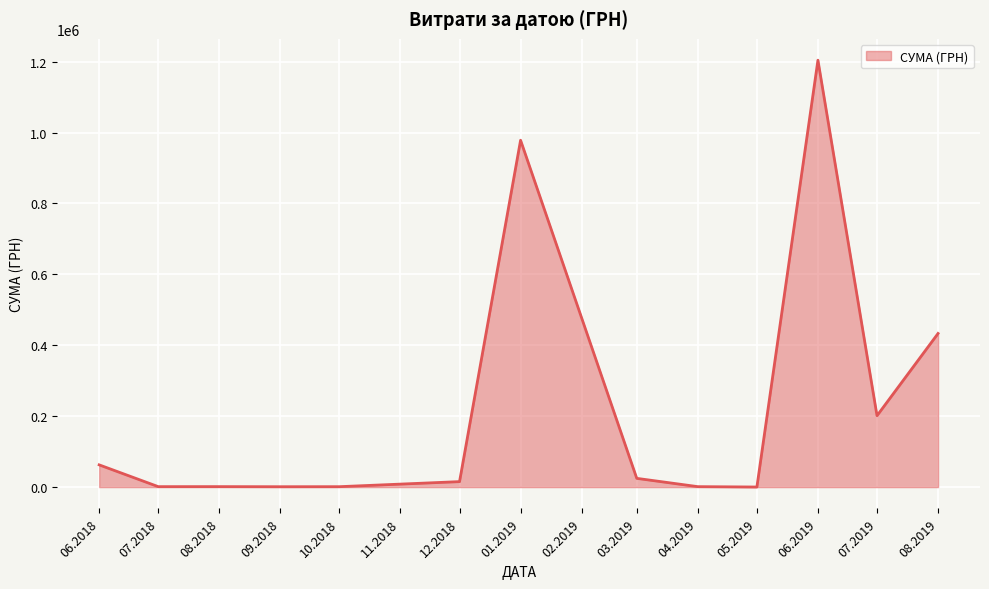

Is it true that the value at 06.2019 is 1623164.8?

False